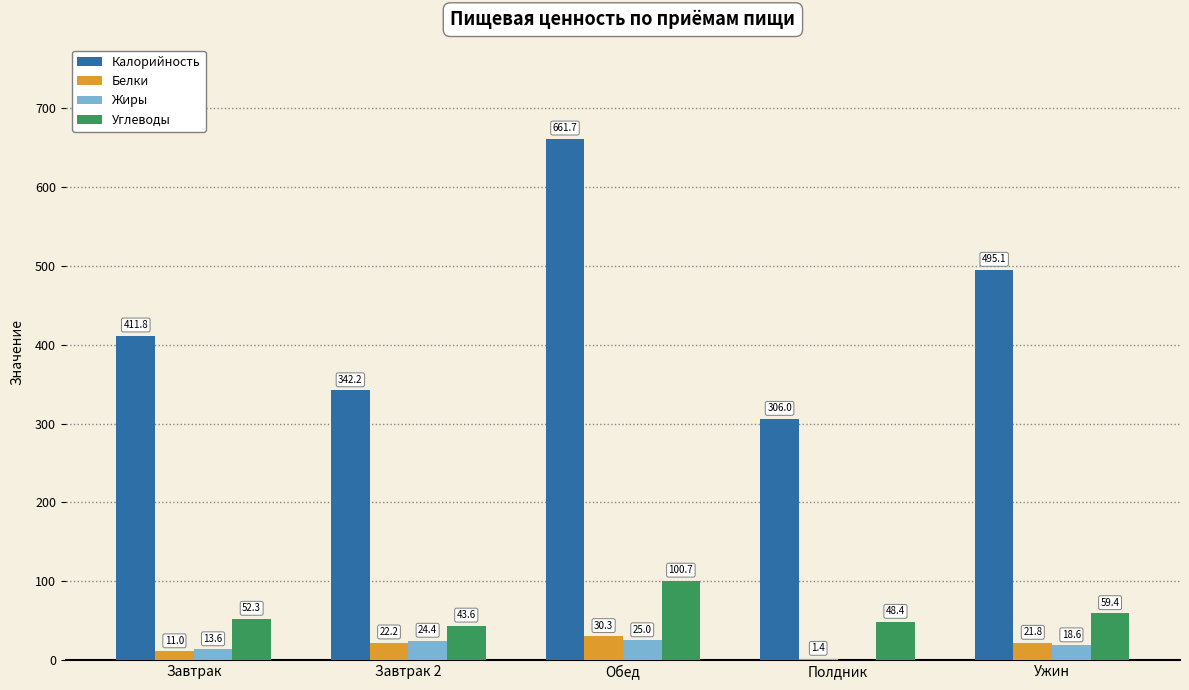

What is the total value across all series at Завтрак 2?

432.4